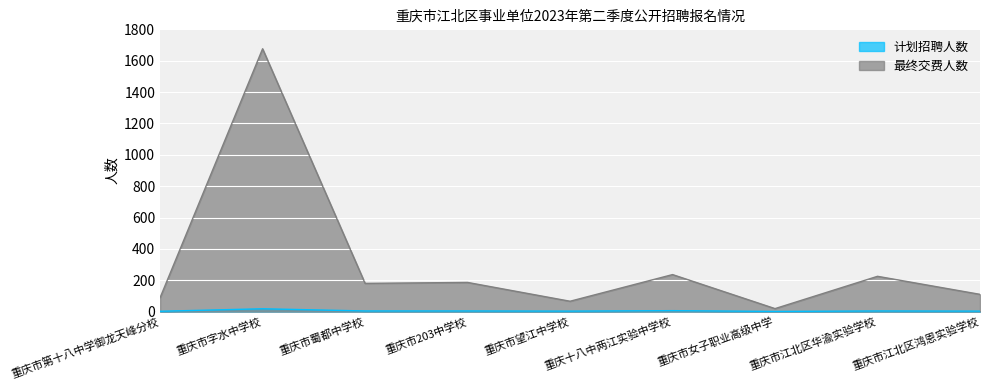

Reading left to right, transcribe all the data shown in this chart.

计划招聘人数: 重庆市第十八中学御龙天峰分校=2	重庆市字水中学校=18	重庆市蜀都中学校=4	重庆市203中学校=4	重庆市望江中学校=3	重庆十八中两江实验中学校=6	重庆市女子职业高级中学=1	重庆市江北区华渝实验学校=4	重庆市江北区鸿恩实验学校=3
最终交费人数: 重庆市第十八中学御龙天峰分校=89	重庆市字水中学校=1676	重庆市蜀都中学校=180	重庆市203中学校=186	重庆市望江中学校=66	重庆十八中两江实验中学校=236	重庆市女子职业高级中学=19	重庆市江北区华渝实验学校=225	重庆市江北区鸿恩实验学校=110